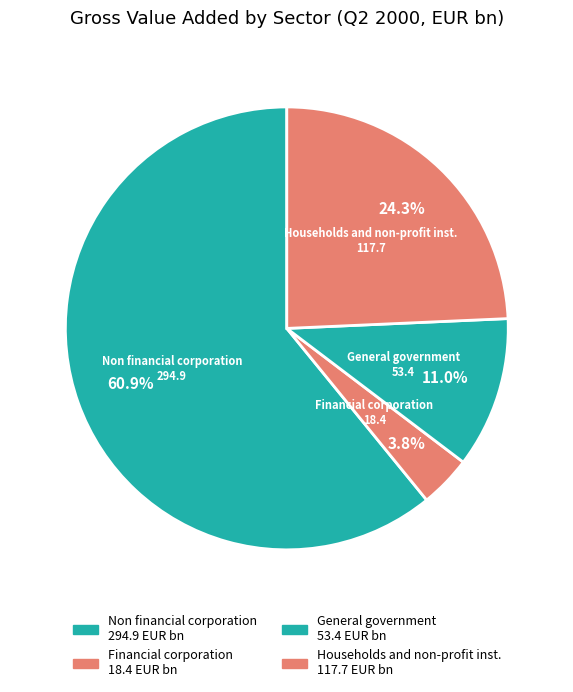

Is it true that General government is 3% of the pie?

False